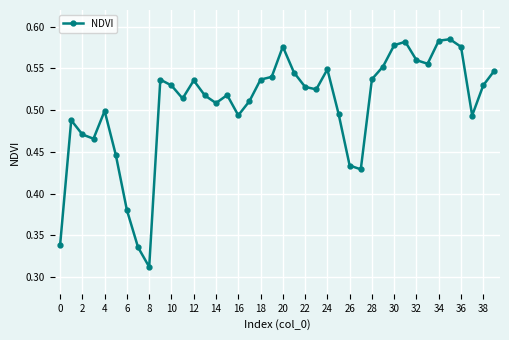

What is the sum of all values?

20.2